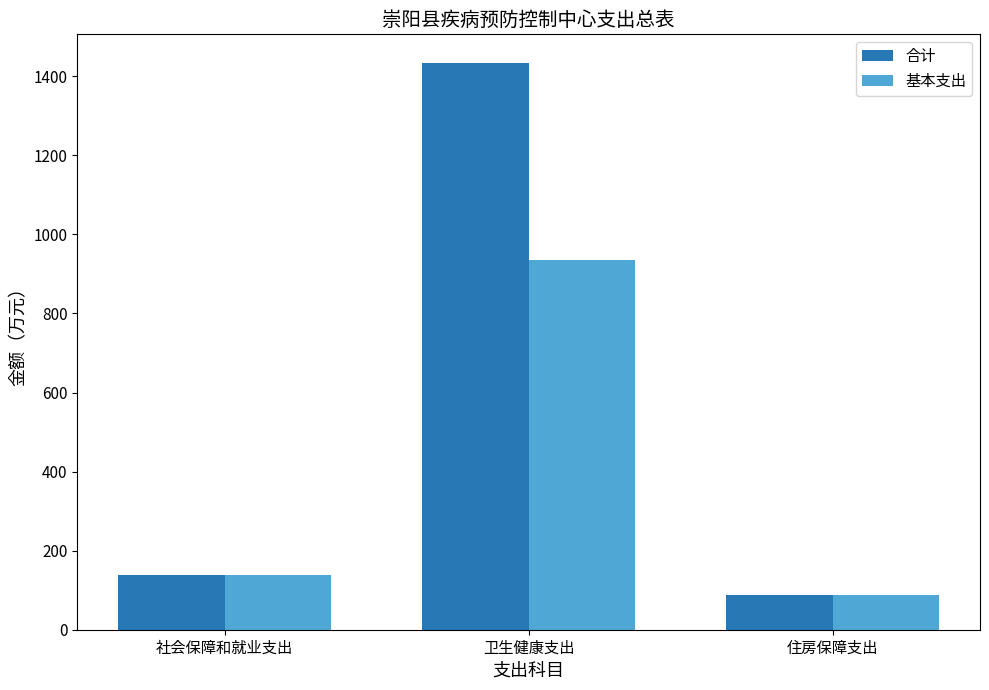

What is the maximum value for 基本支出?

936.2